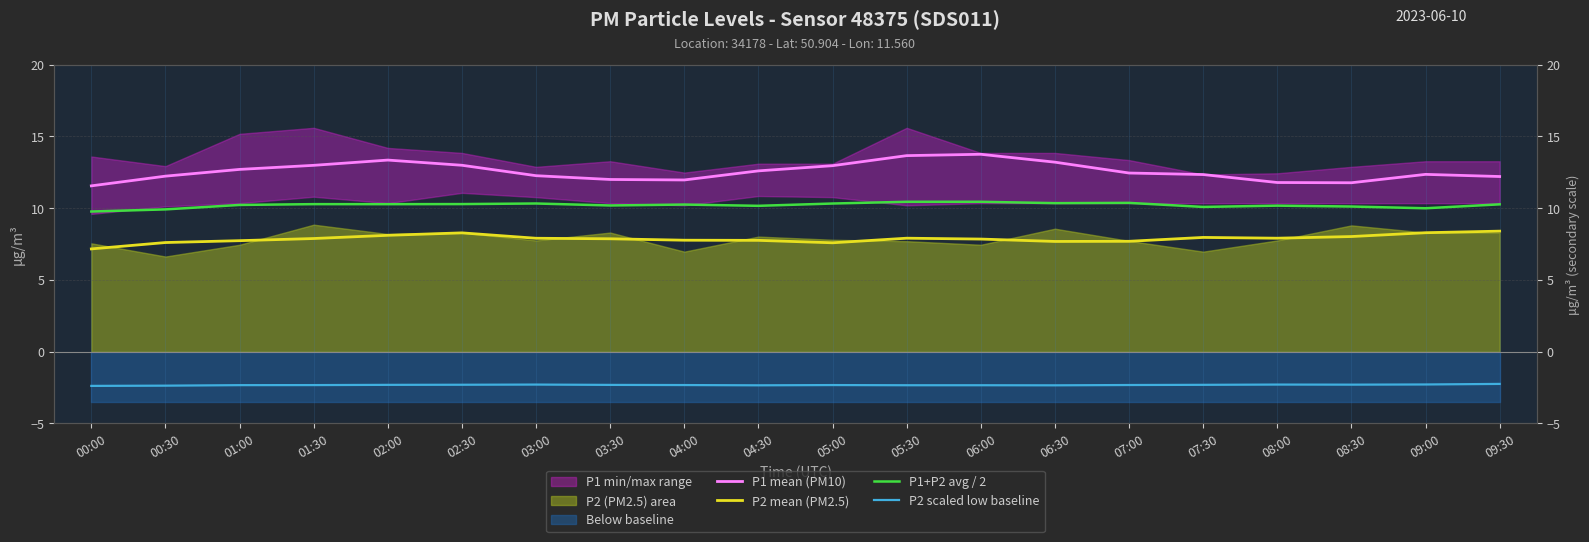

True or false: P2 scaled low baseline has more than 1 interior local peaks.

True